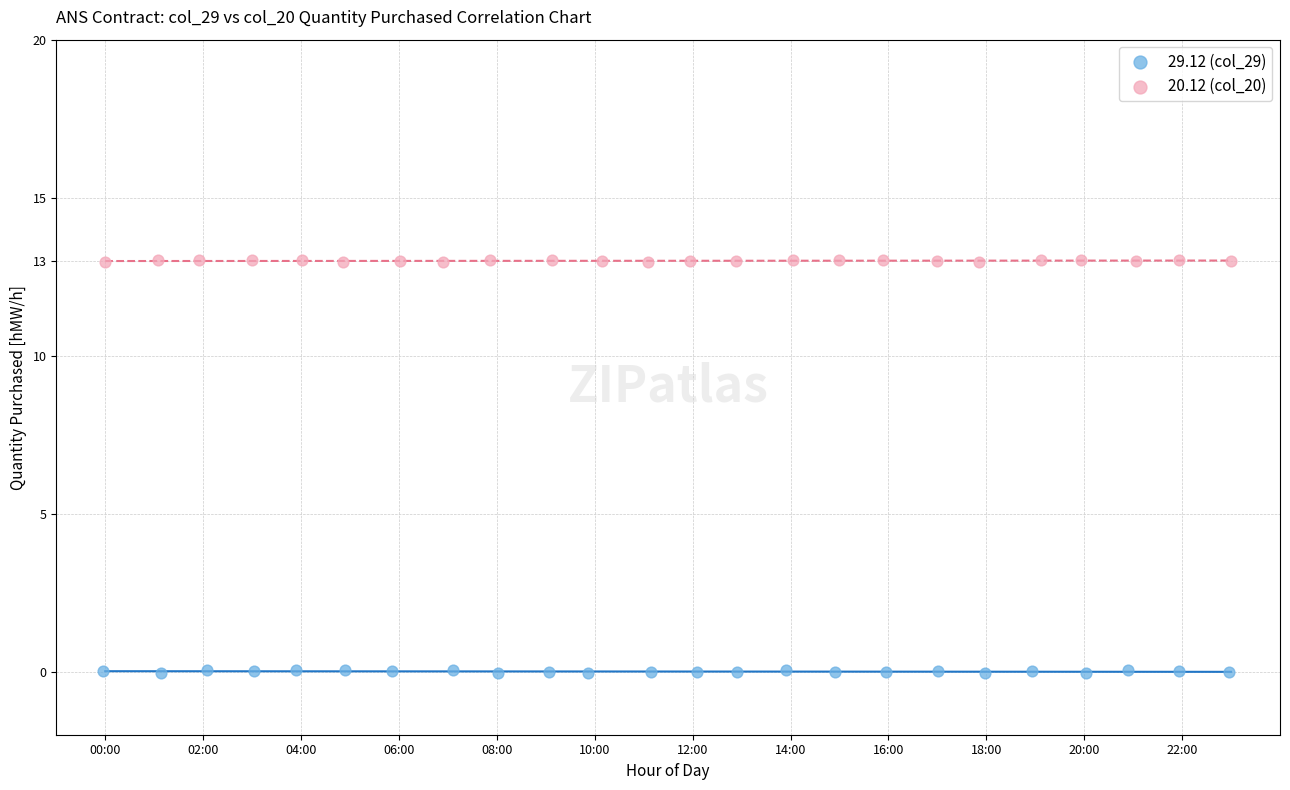

Which series reaches the maximum Y coordinate?

20.12 (col_20)